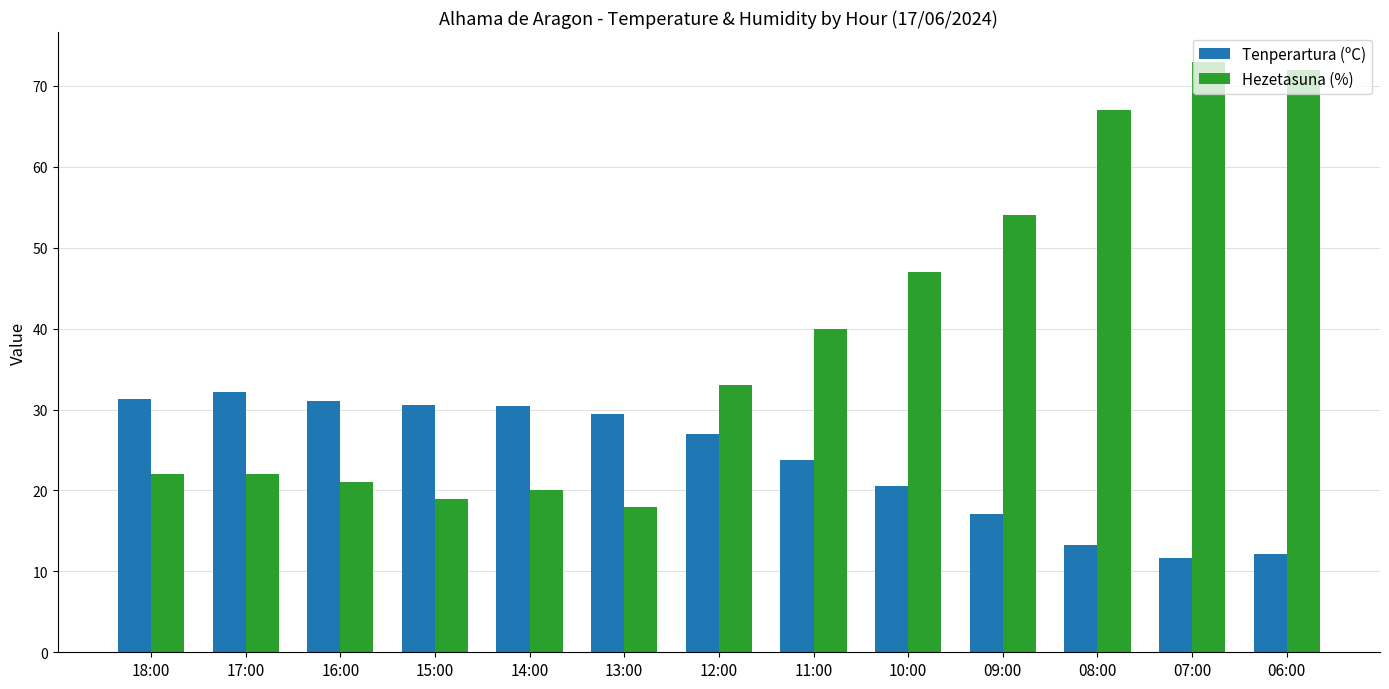

True or false: Hezetasuna (%) has a value of 30.7 at 16:00.

False